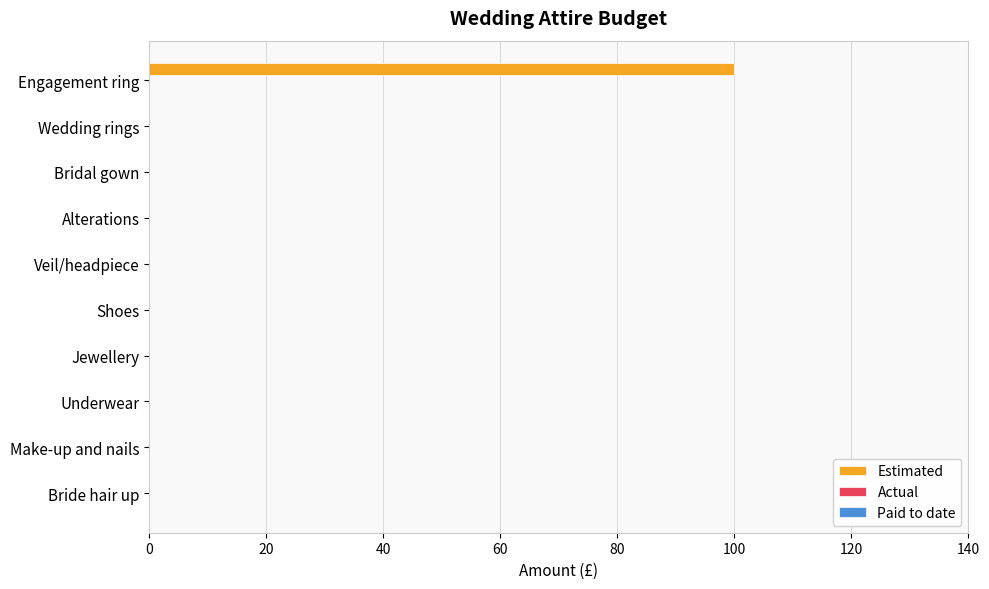

Is it true that the value at Underwear is 60?

False